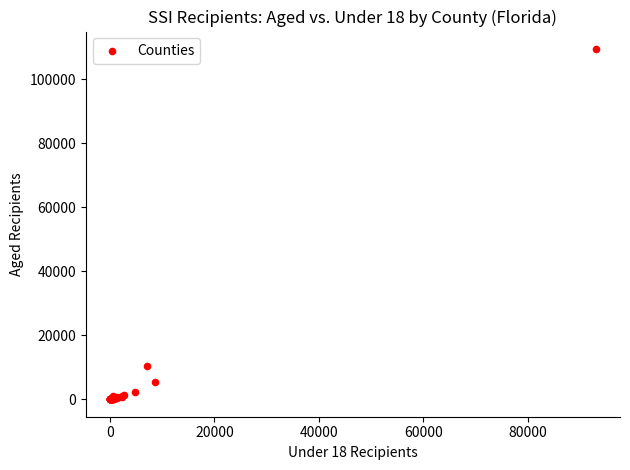

What Y value in the scatter plot is closest to 54692?

10294